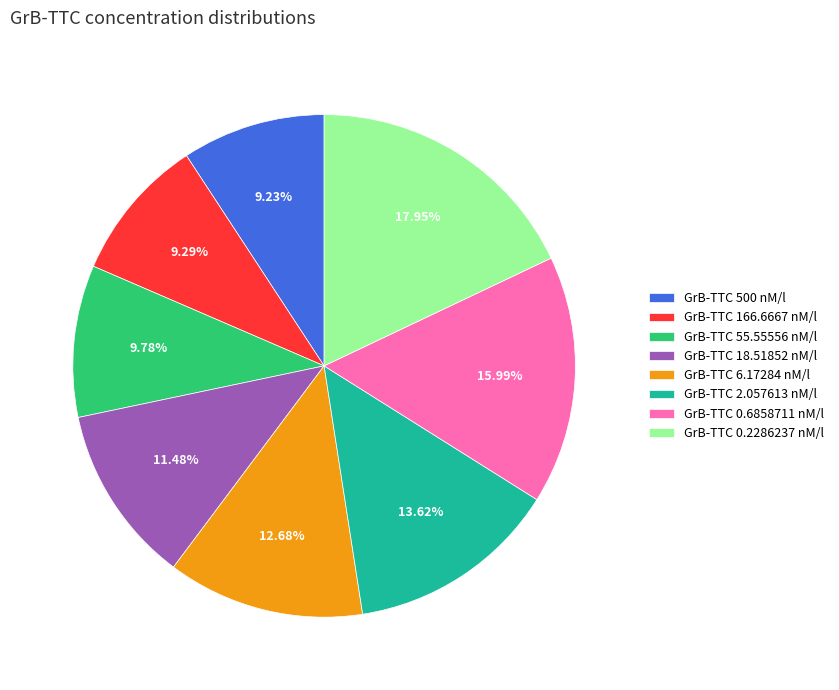

Is there any slice that represents more than half of the pie?

No